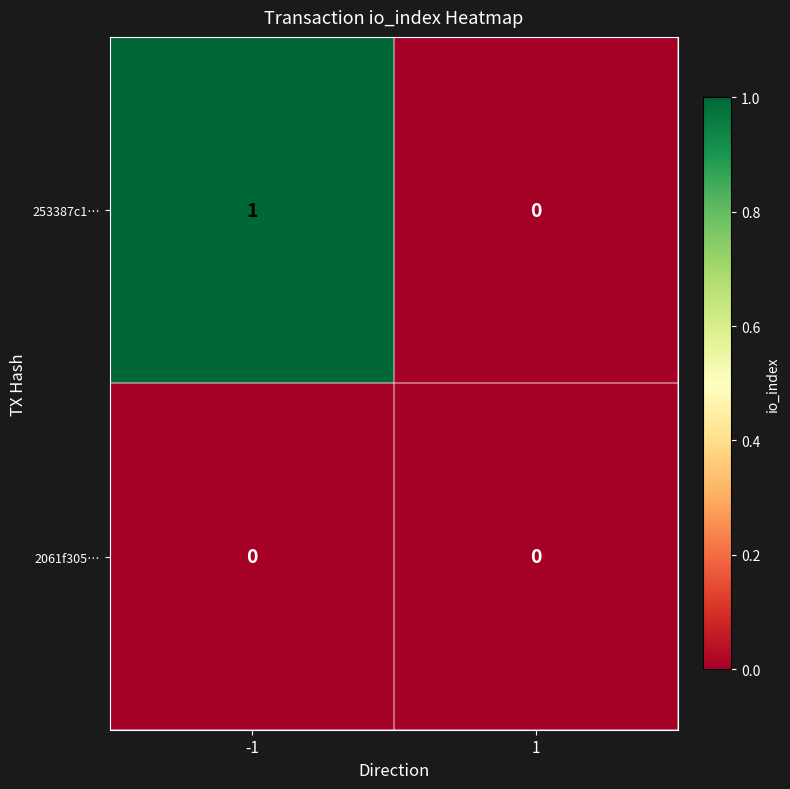

The 253387c1… series shows 1 at 1. True or false?

False